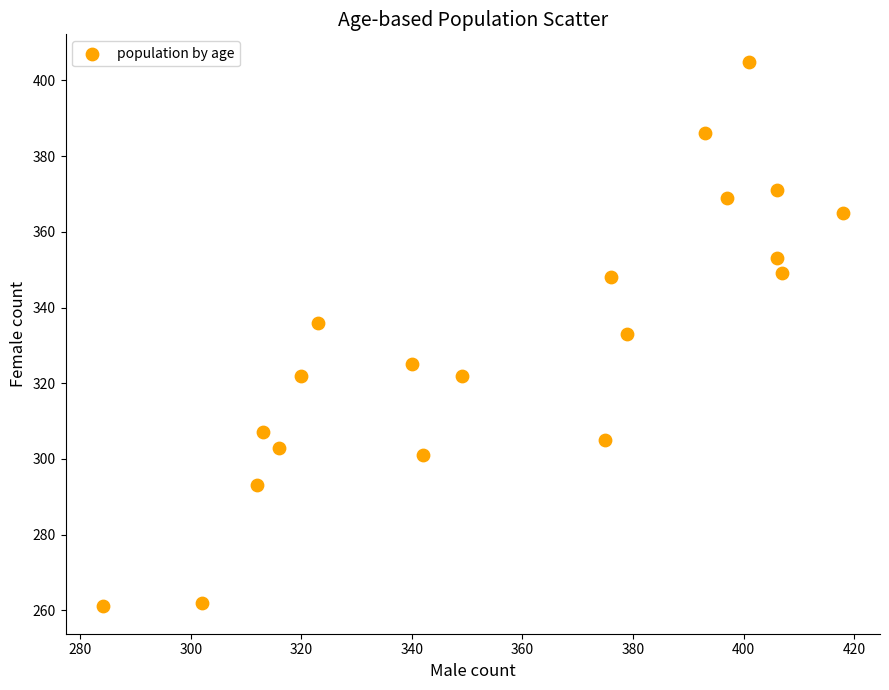

What is the range of X values (max minus min)?

134